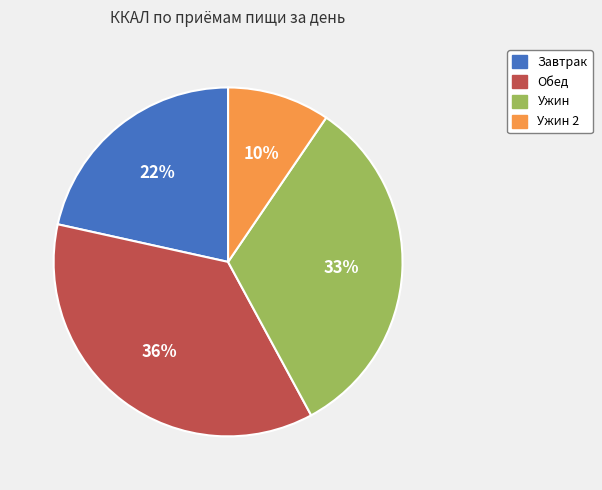

Do Завтрак and Ужин together represent more than half of the pie?

Yes